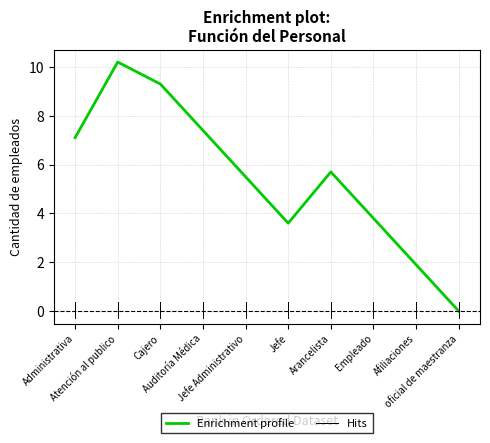

Between Administrativa and oficial de maestranza, which is larger?

Administrativa